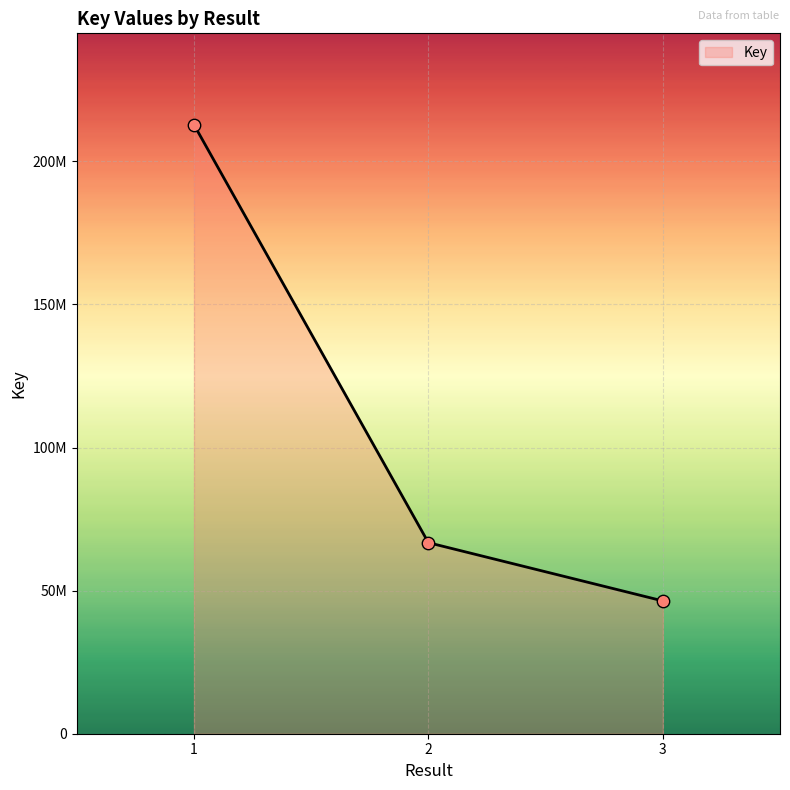

Between 3 and 2, which is larger?

2